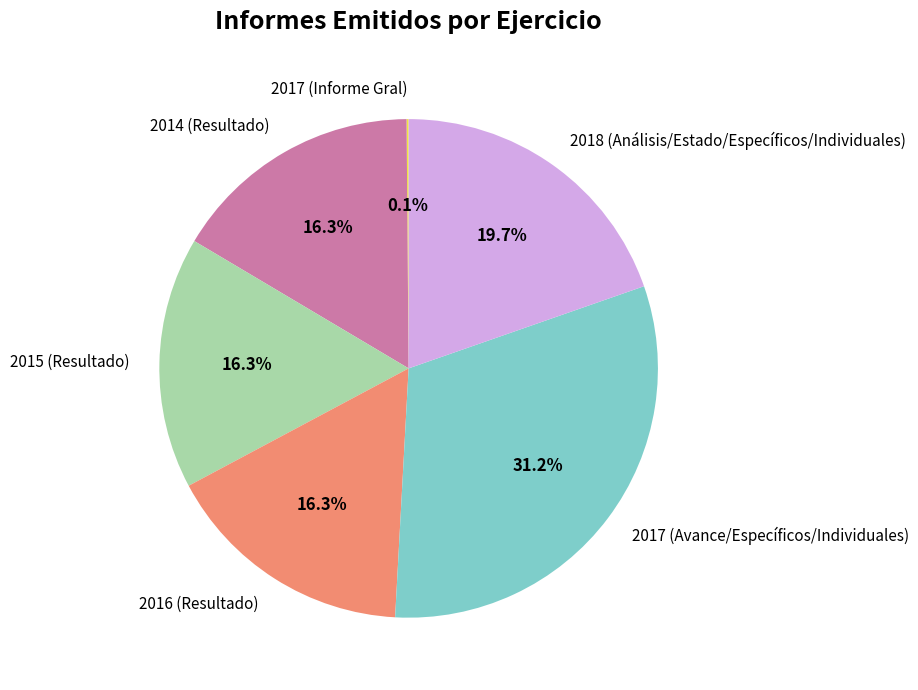

Between 2016 (Resultado) and 2017 (Avance/Específicos/Individuales), which is larger?

2017 (Avance/Específicos/Individuales)